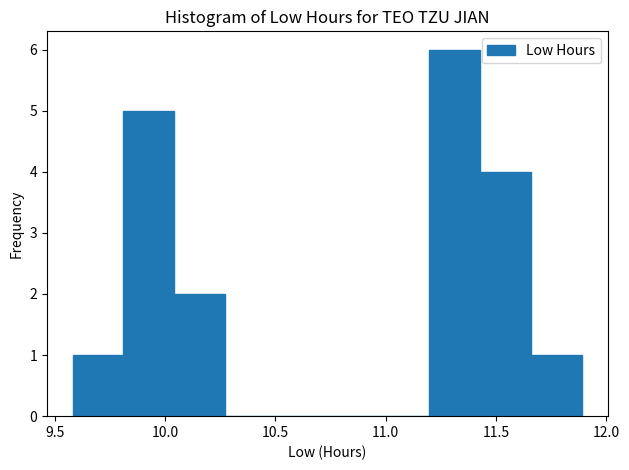

Reading left to right, transcribe this chart: for each bar, give the range it covers on the x-axis and its height. Neither the bar edges nor the heights are printed on the chart, so give them approximately, as read against the axes.

9.60 to 9.80: 1
9.80 to 10.05: 5
10.05 to 10.25: 2
10.25 to 10.50: 0
10.50 to 10.75: 0
10.75 to 10.95: 0
10.95 to 11.20: 0
11.20 to 11.45: 6
11.45 to 11.65: 4
11.65 to 11.90: 1